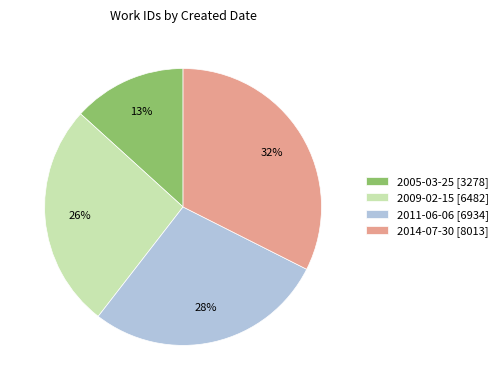

To the nearest percent, what is the difference between the 2009-02-15 and 2011-06-06 slice percentages?

2%